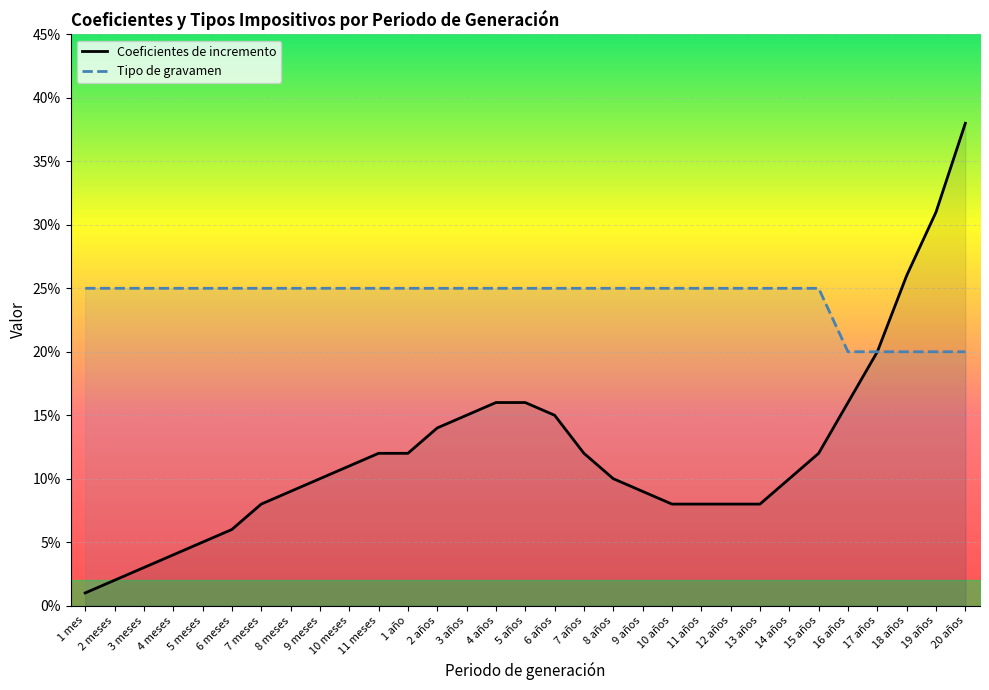

Which series has the largest total across all categories?

Tipo de gravamen